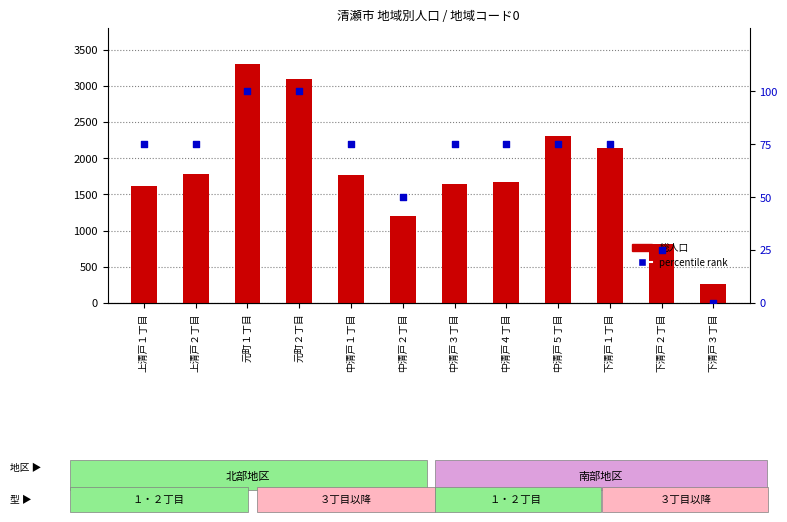

At which category is the sum across all series the highest?

元町１丁目